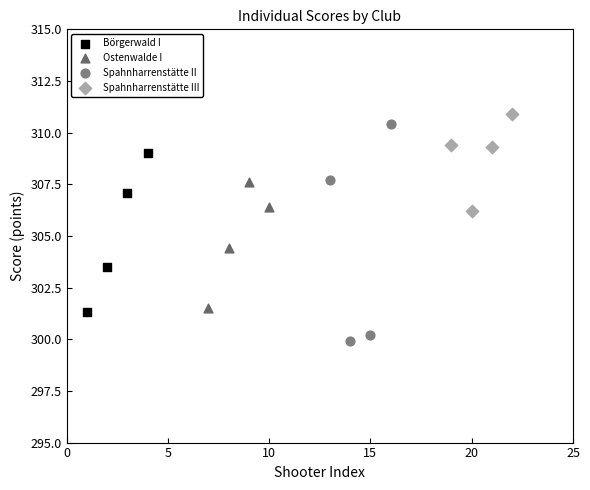

Which series has the widest spread of Y values?

Spahnharrenstätte II